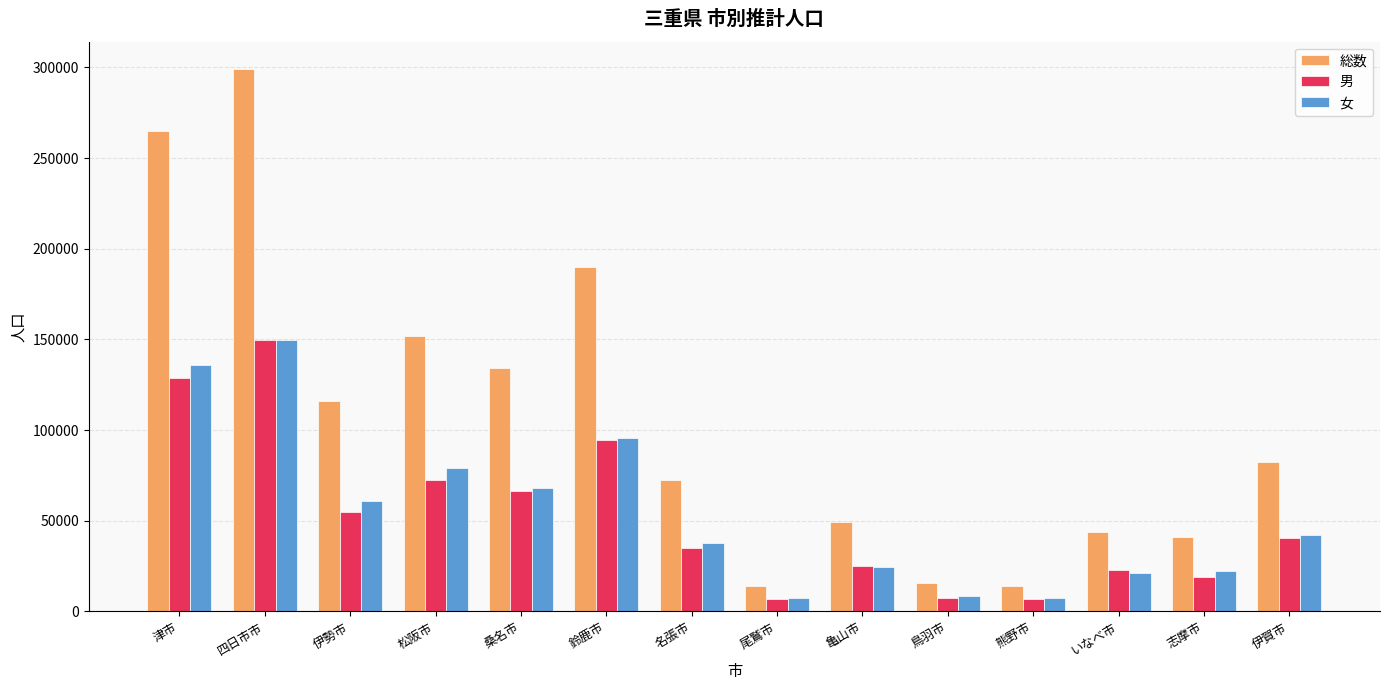

Which series has the largest range (max minus min)?

総数